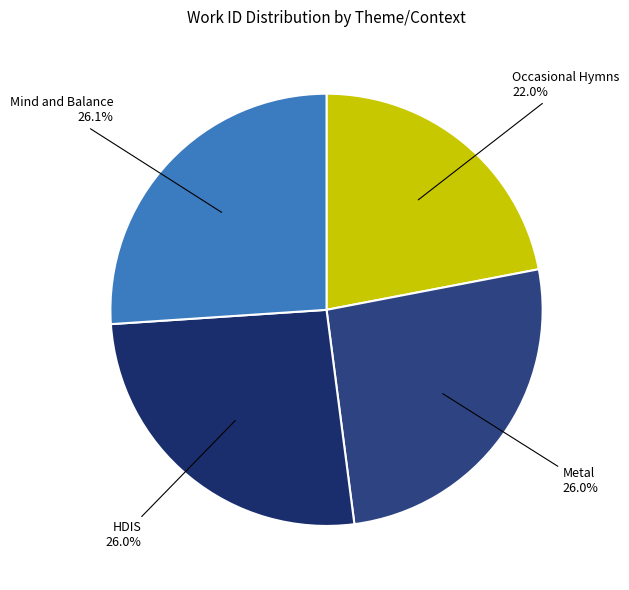

Count the number of slices in the pie.

4